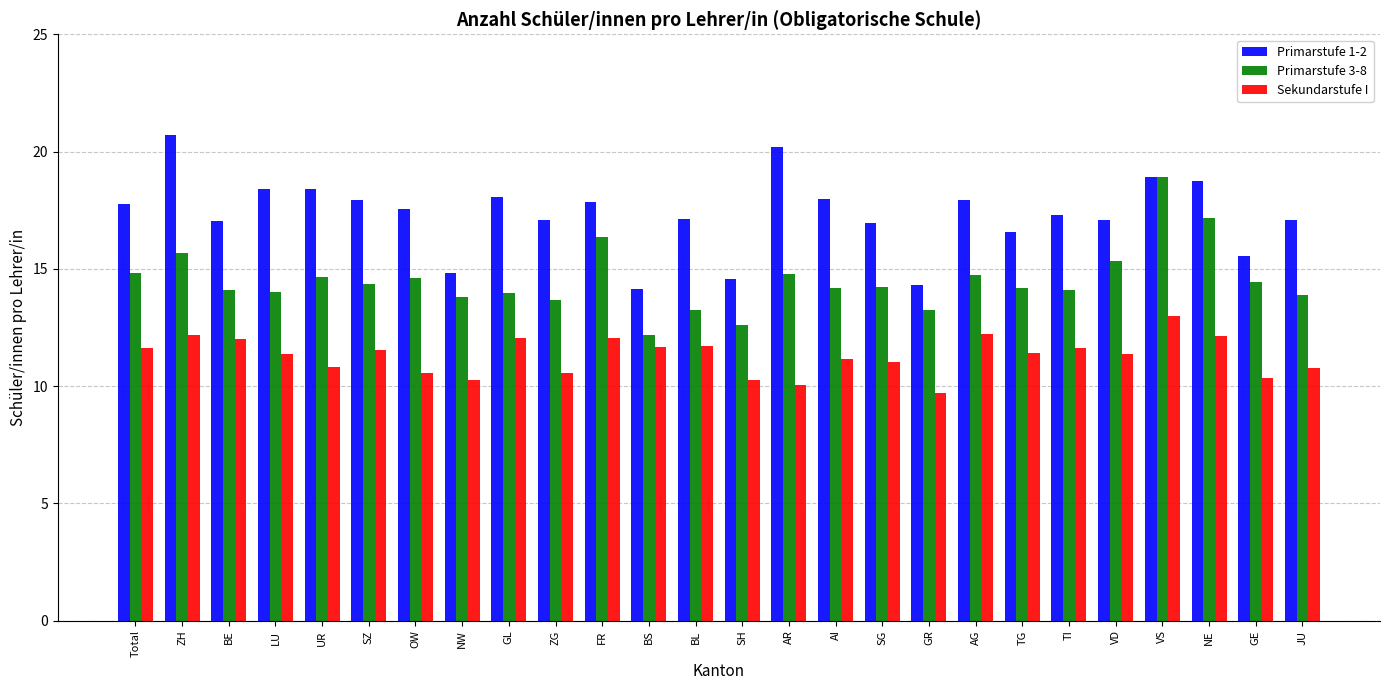

How many series are shown in this chart?

3